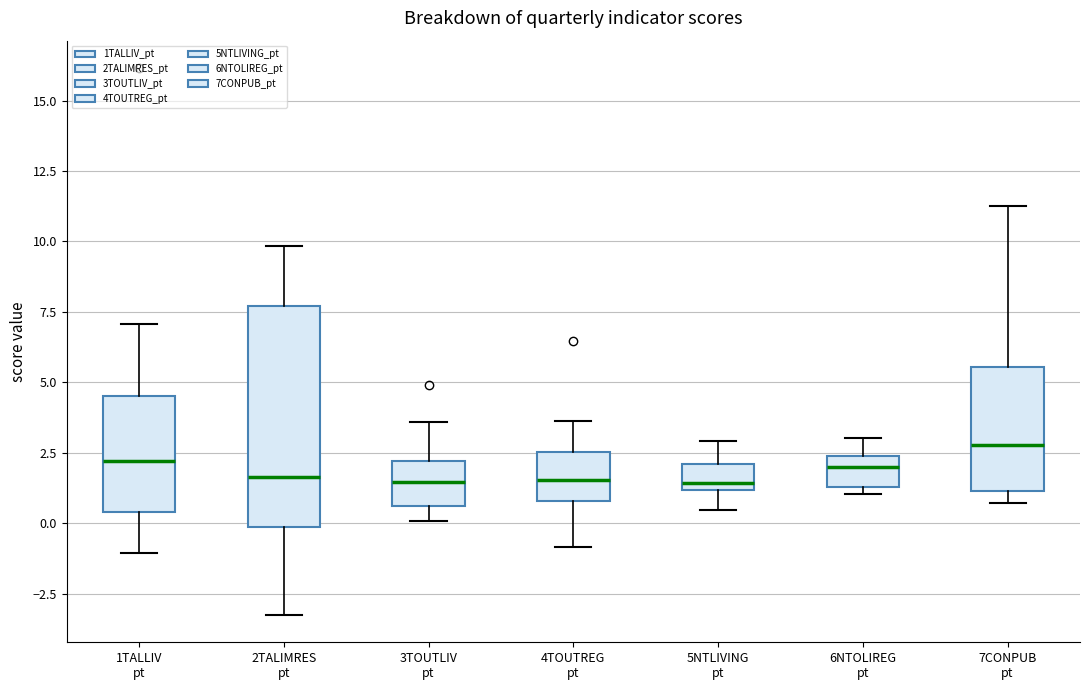

Reading left to right, read every box against the y-axis: the position of its median line, the range the box covers, and the ends of its whiskers. The values are not printed on the chart, so give them approximately, as read against the axis.

1TALLIV pt: median 2.0, box 0.5 to 4.5, whiskers -1.0 to 7.0
2TALIMRES pt: median 1.5, box 0.0 to 7.5, whiskers -3.5 to 10.0
3TOUTLIV pt: median 1.5, box 0.5 to 2.0, whiskers 0.0 to 3.5
4TOUTREG pt: median 1.5, box 1.0 to 2.5, whiskers -1.0 to 3.5
5NTLIVING pt: median 1.5, box 1.0 to 2.0, whiskers 0.5 to 3.0
6NTOLIREG pt: median 2.0, box 1.5 to 2.5, whiskers 1.0 to 3.0
7CONPUB pt: median 3.0, box 1.0 to 5.5, whiskers 0.5 to 11.5